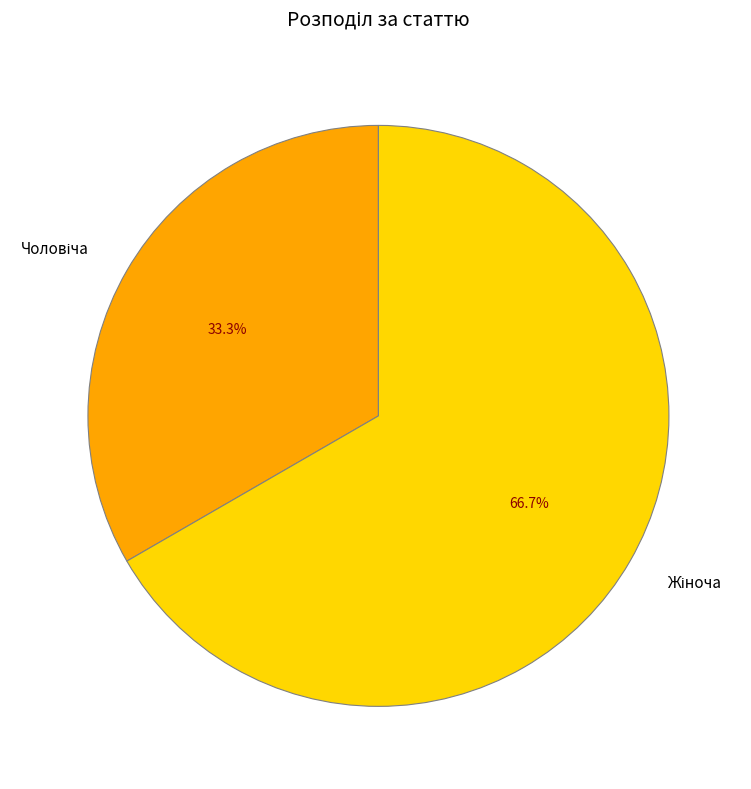

Is there a majority slice in this chart?

Yes